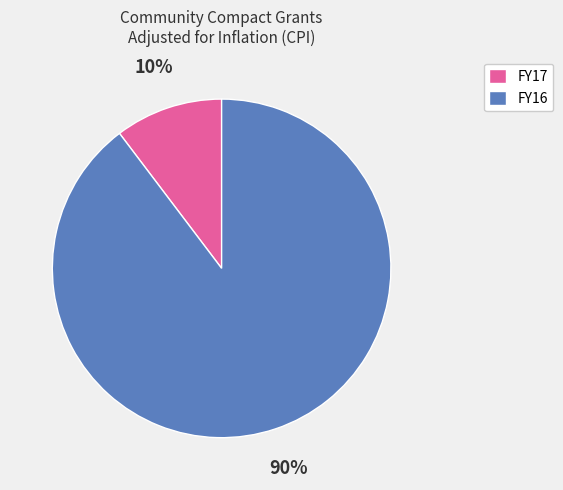

Is the sum of FY17 and FY16 greater than half?

Yes